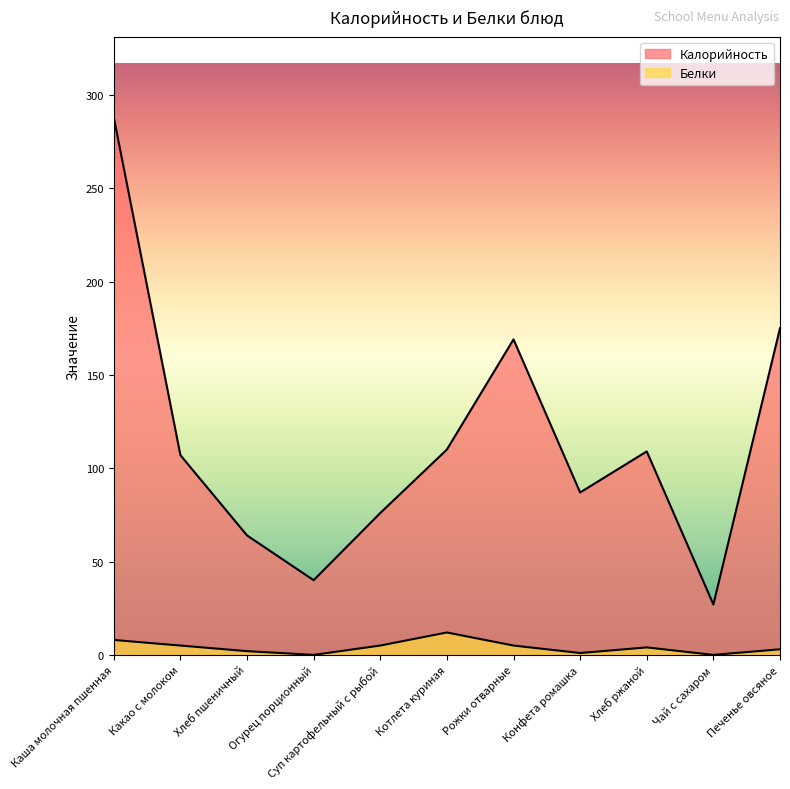

Rank the series by their maximum value, from highest to lowest.

Калорийность, Белки